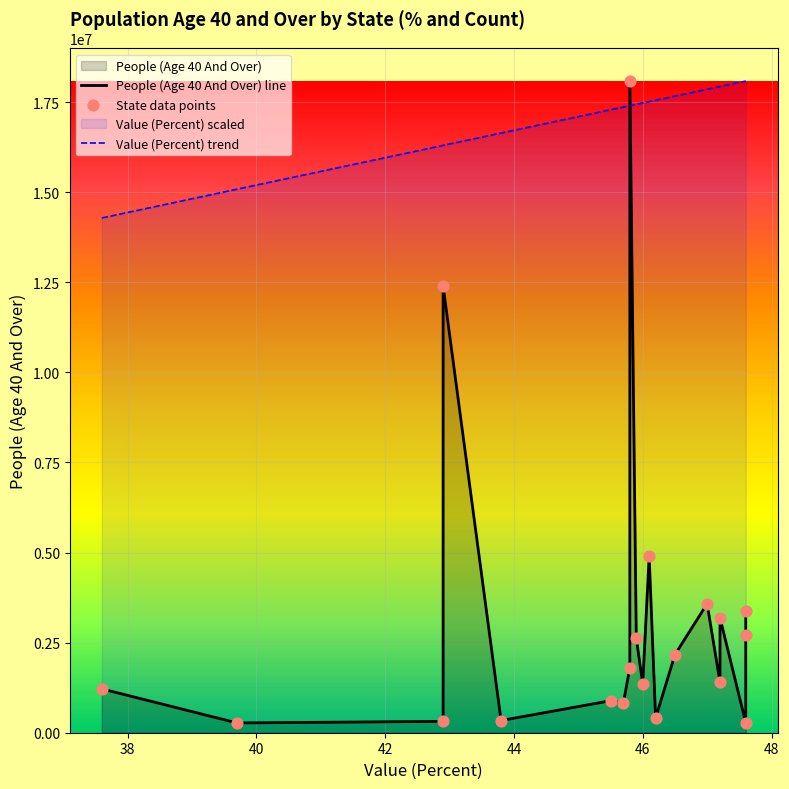

Which series contains the lowest Y value?

People (Age 40 And Over) line